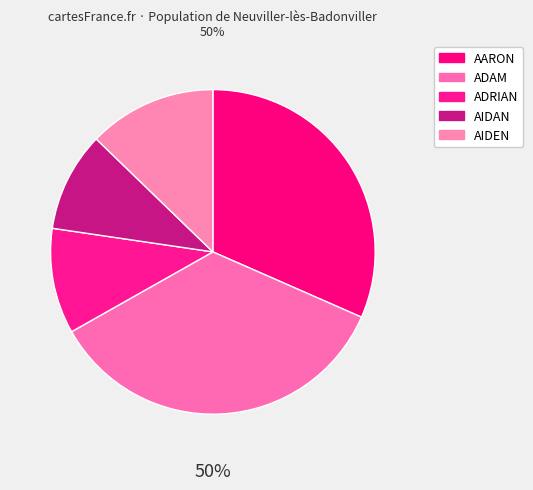

Rank the categories by value from lowest to highest.

AIDAN, ADRIAN, AIDEN, AARON, ADAM